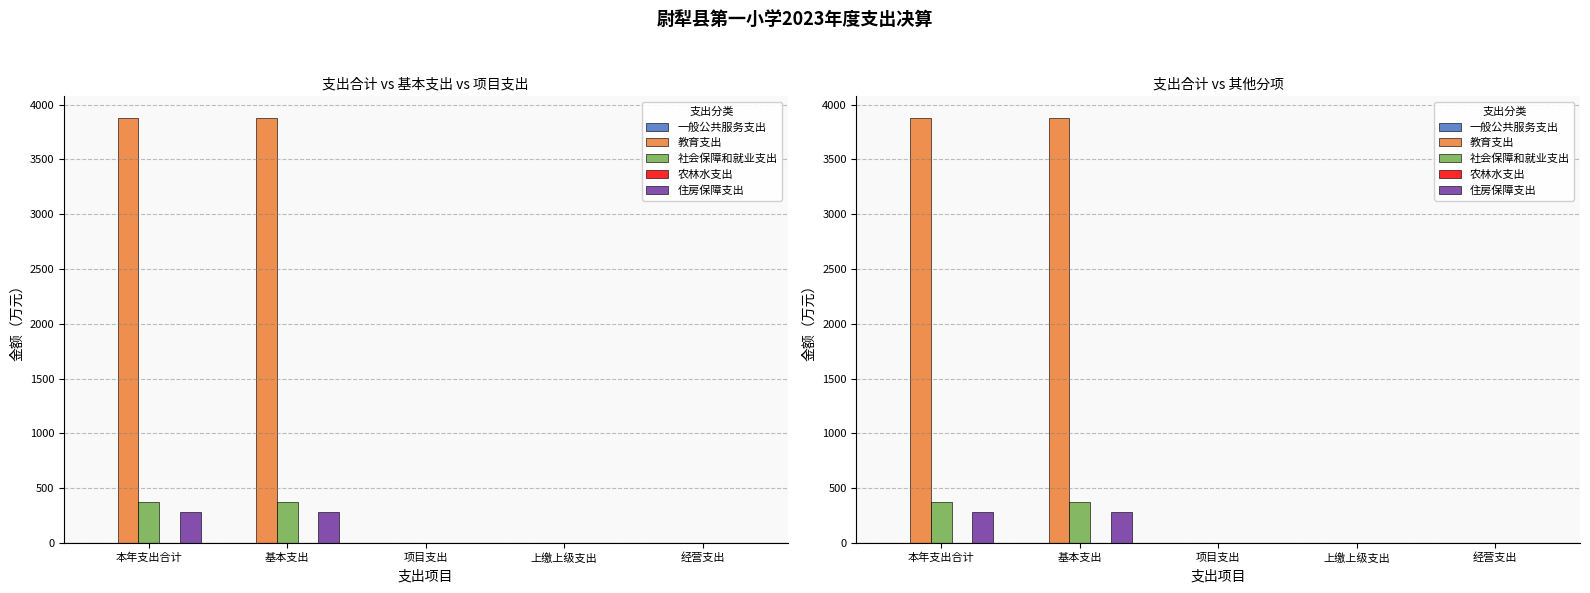

Which series has the widest spread of values?

教育支出